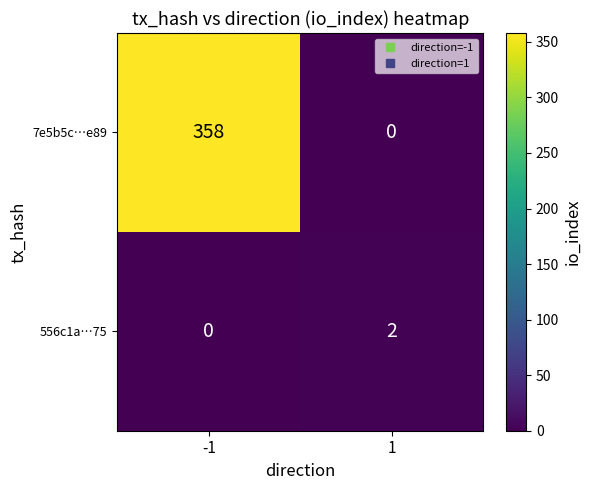

Which series has the largest total across all categories?

7e5b5c…e89